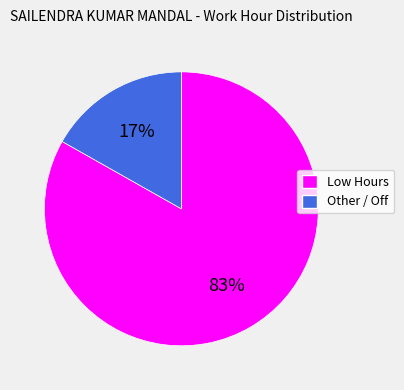

Does any single category account for the majority?

Yes